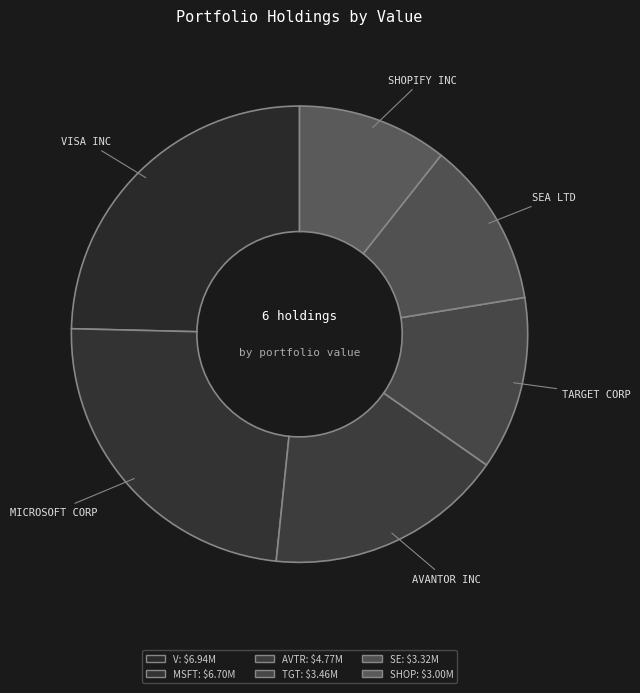

The TARGET CORP slice represents 12% of the pie. True or false?

True